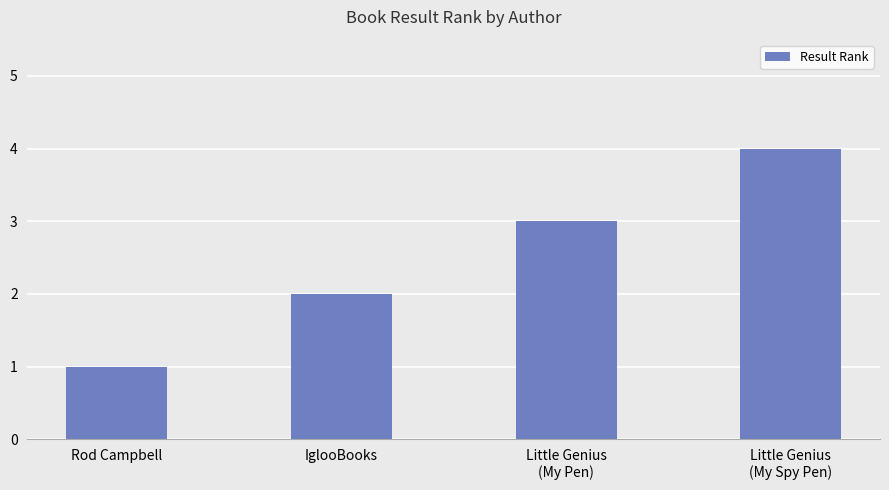

Rank the categories by value from highest to lowest.

Little Genius
(My Spy Pen), Little Genius
(My Pen), IglooBooks, Rod Campbell